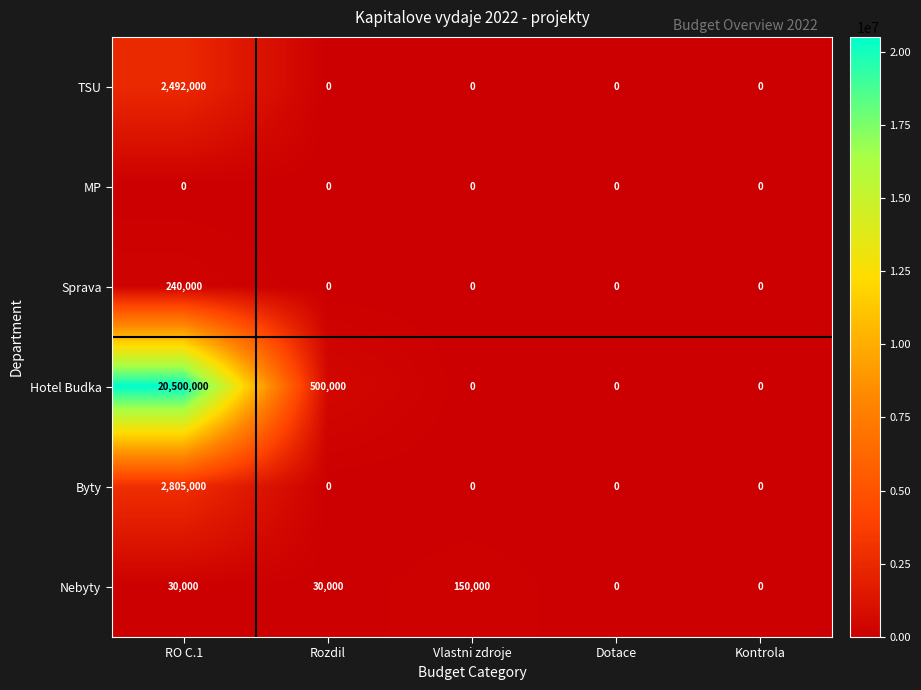

Reading right to left, transcribe all the data shown in this chart.

TSU: Kontrola=0	Dotace=0	Vlastni zdroje=0	Rozdil=0	RO C.1=2492000
MP: Kontrola=0	Dotace=0	Vlastni zdroje=0	Rozdil=0	RO C.1=0
Sprava: Kontrola=0	Dotace=0	Vlastni zdroje=0	Rozdil=0	RO C.1=240000
Hotel Budka: Kontrola=0	Dotace=0	Vlastni zdroje=0	Rozdil=500000	RO C.1=20500000
Byty: Kontrola=0	Dotace=0	Vlastni zdroje=0	Rozdil=0	RO C.1=2805000
Nebyty: Kontrola=0	Dotace=0	Vlastni zdroje=150000	Rozdil=30000	RO C.1=30000